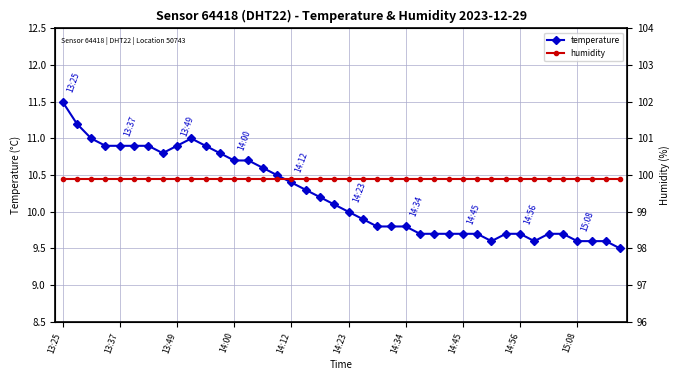

How many lines are shown in the chart?

2